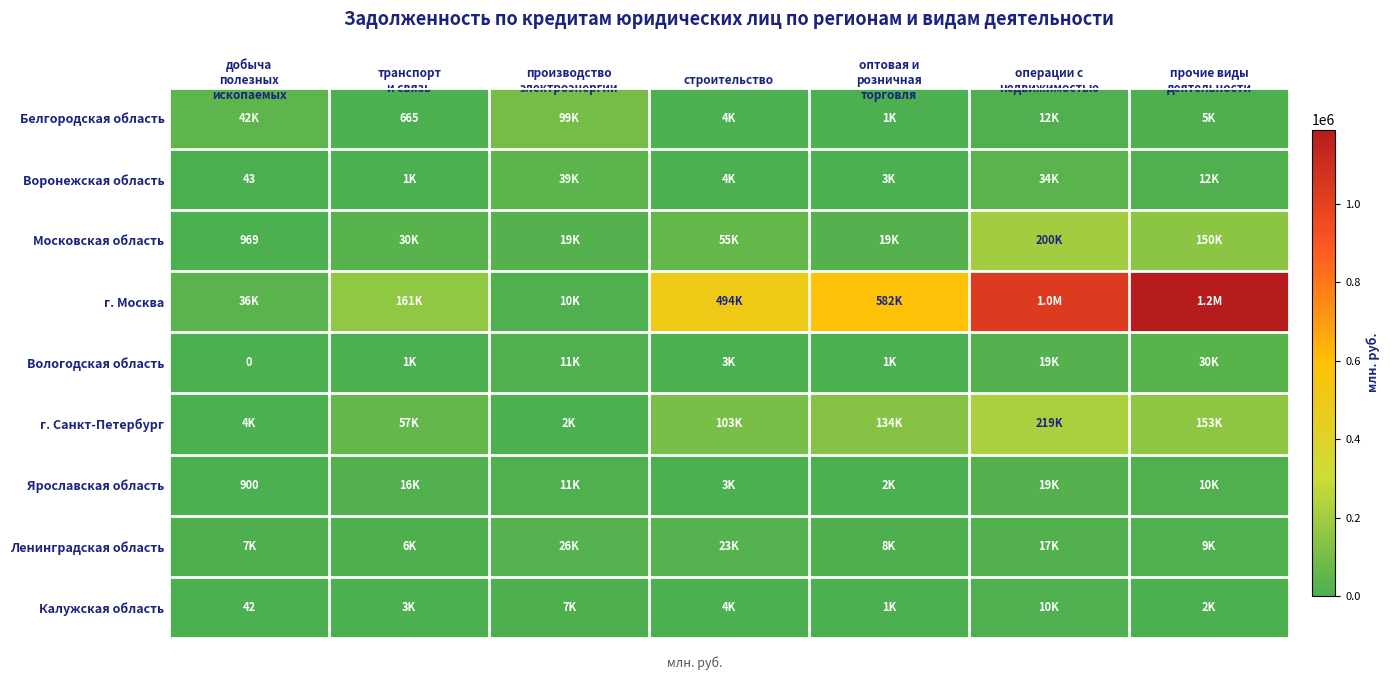

What is the average value of the г. Москва series?

500445